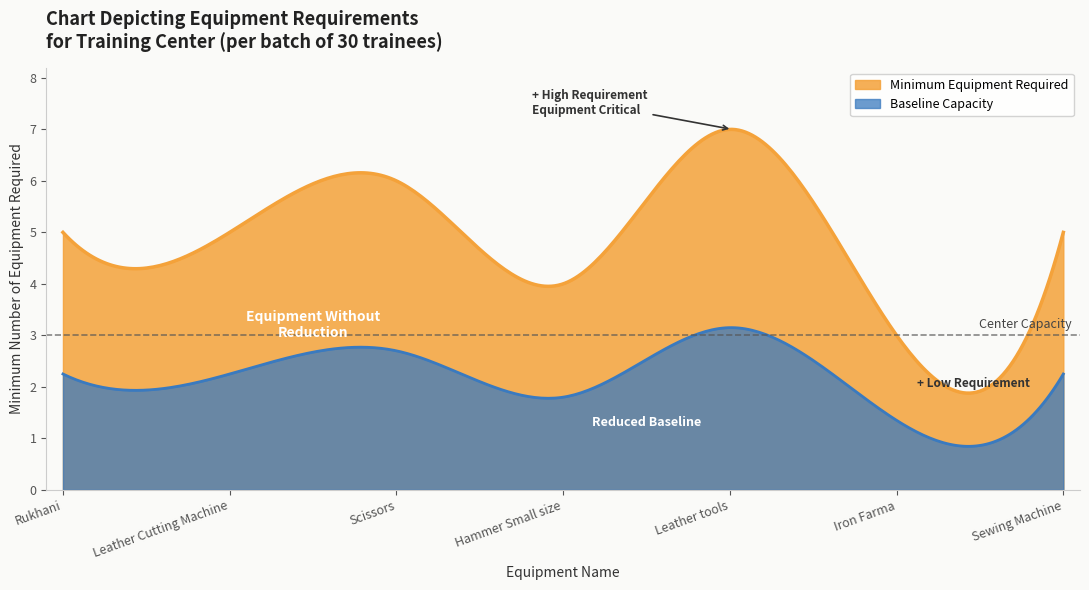

List the labels in order of value, largest first.

Leather tools, Scissors, Rukhani, Leather Cutting Machine, Sewing Machine, Hammer Small size, Iron Farma